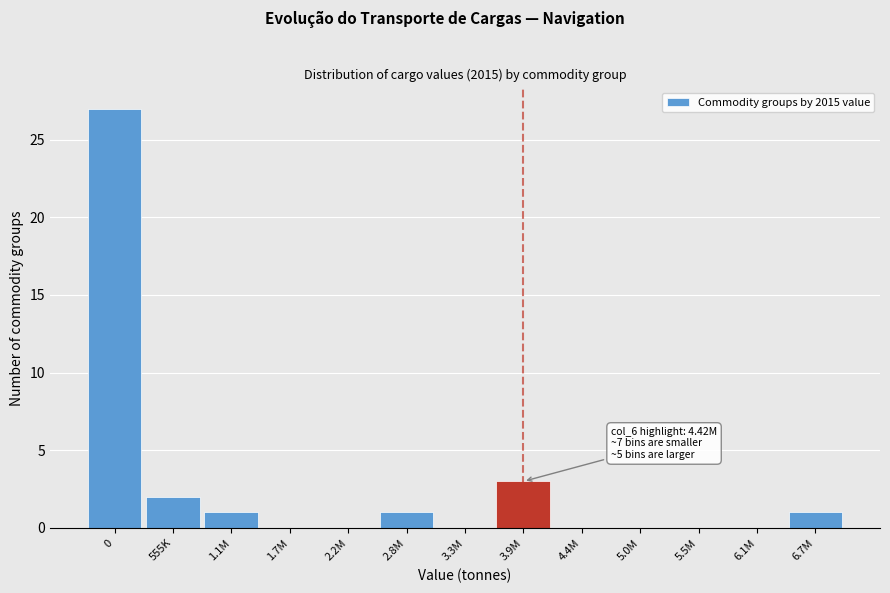

Reading left to right, what are all the values shown in this chart?

0=27	555K=2	1.1M=1	1.7M=0	2.2M=0	2.8M=1	3.3M=0	3.9M=3	4.4M=0	5.0M=0	5.5M=0	6.1M=0	6.7M=1